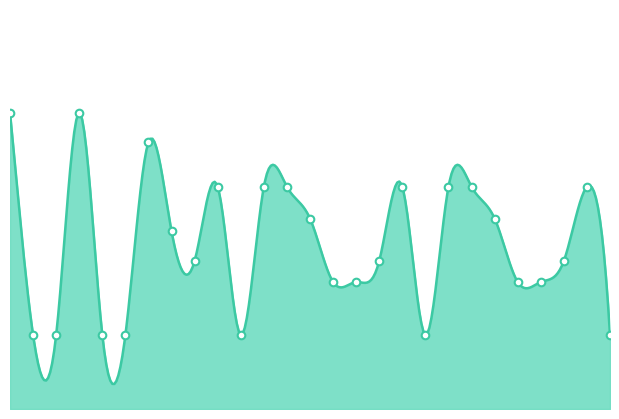

Between 33-A and 23-A, which is larger?

33-A